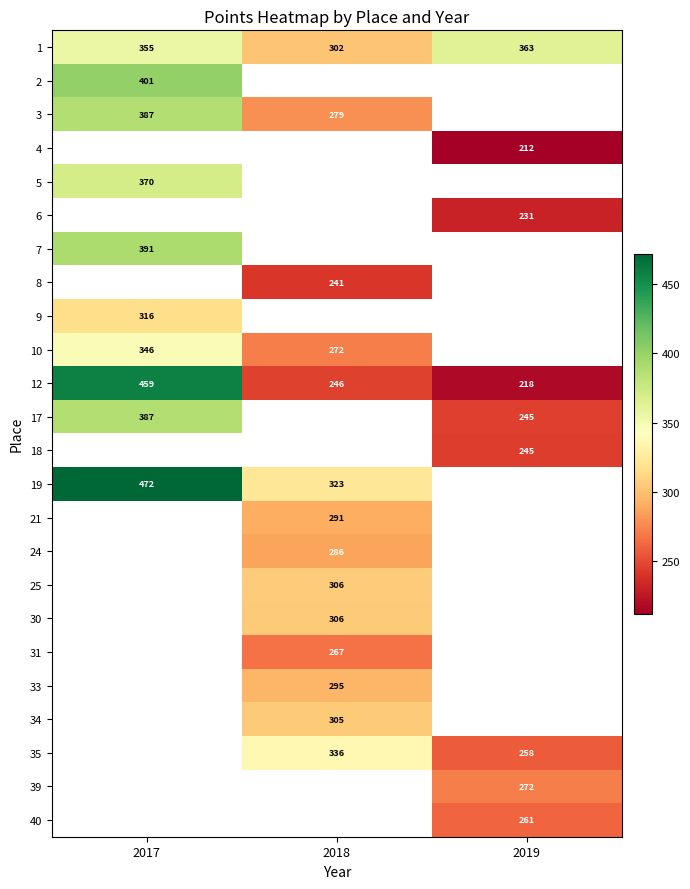

Count the number of data series in this chart.

24